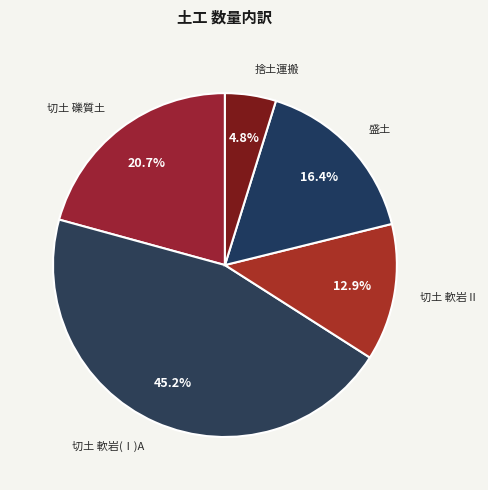

Approximately how many times larger is the value at 切土 軟岩Ⅱ compared to 盛土?

0.8